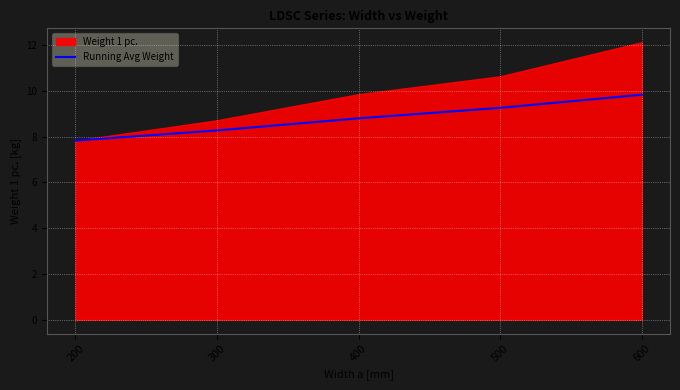

At which label is the value closest to 8?

200